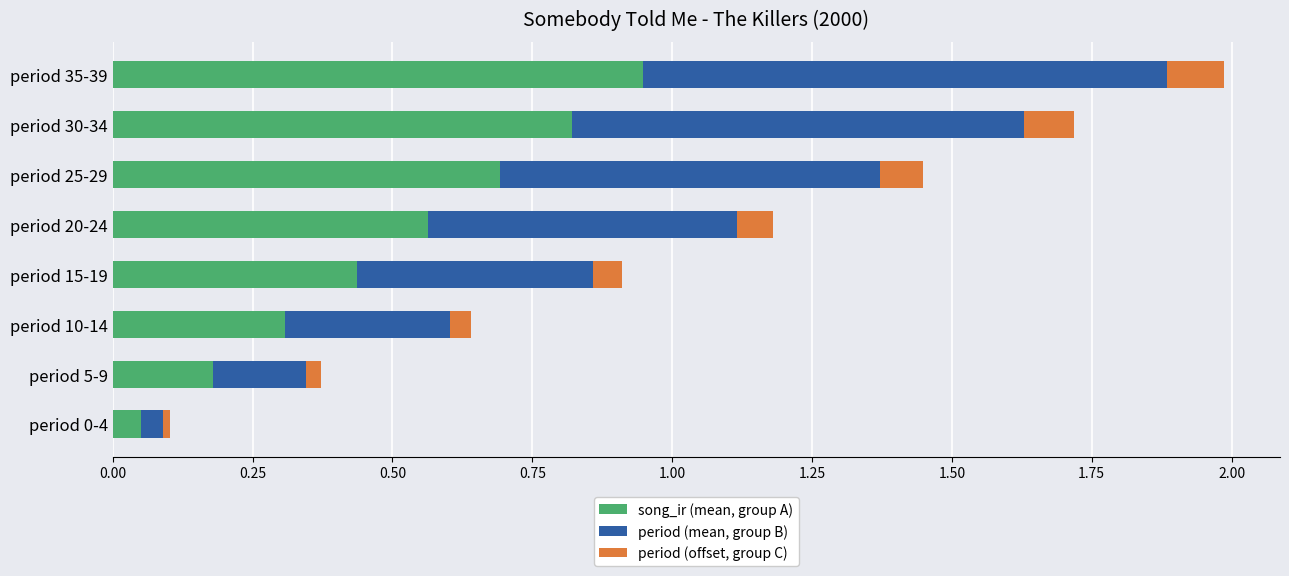

What is the sum of all song_ir (mean, group A) values?

4.0